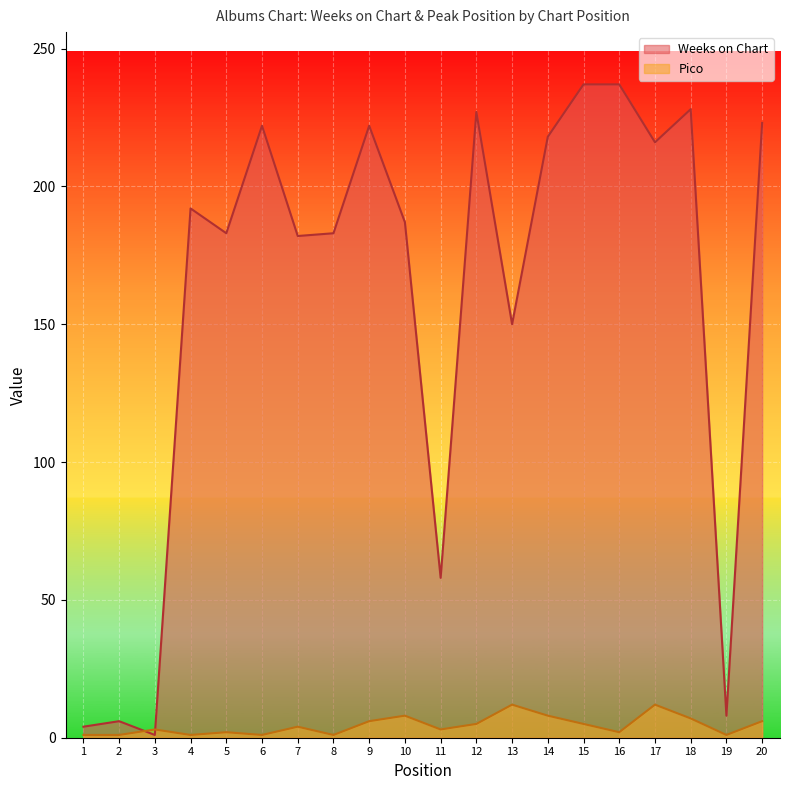

Rank the series by their average value, from lowest to highest.

Pico, Weeks on Chart